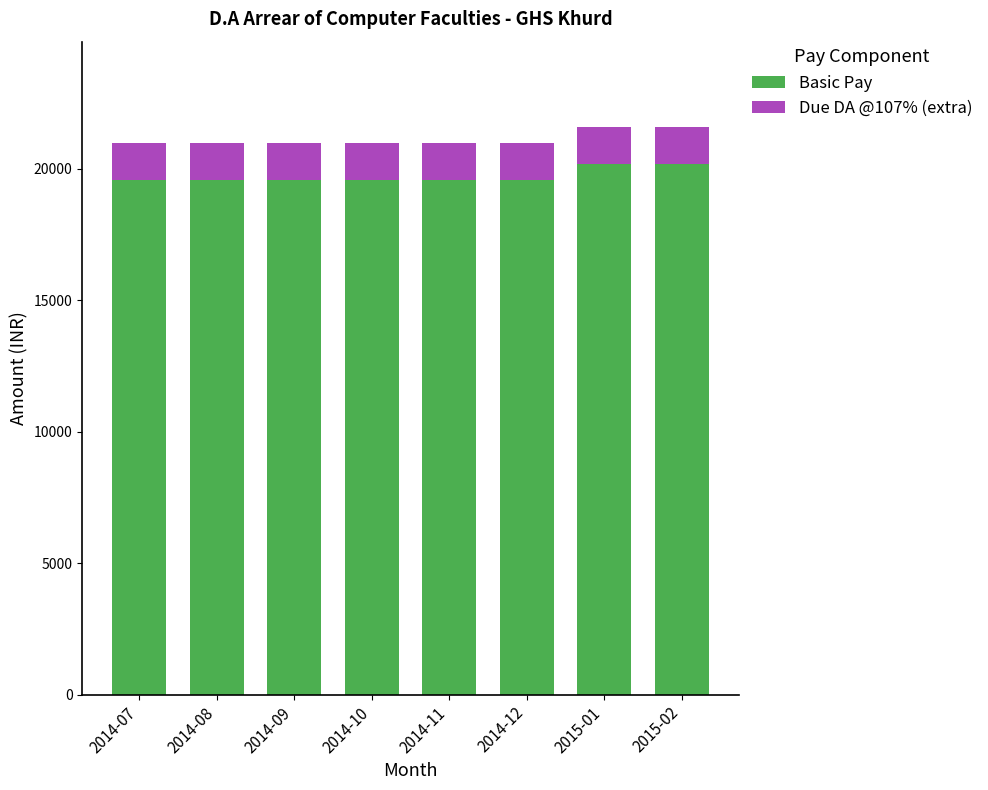

What is the difference between the second highest and second lowest values in the Basic Pay series?

590